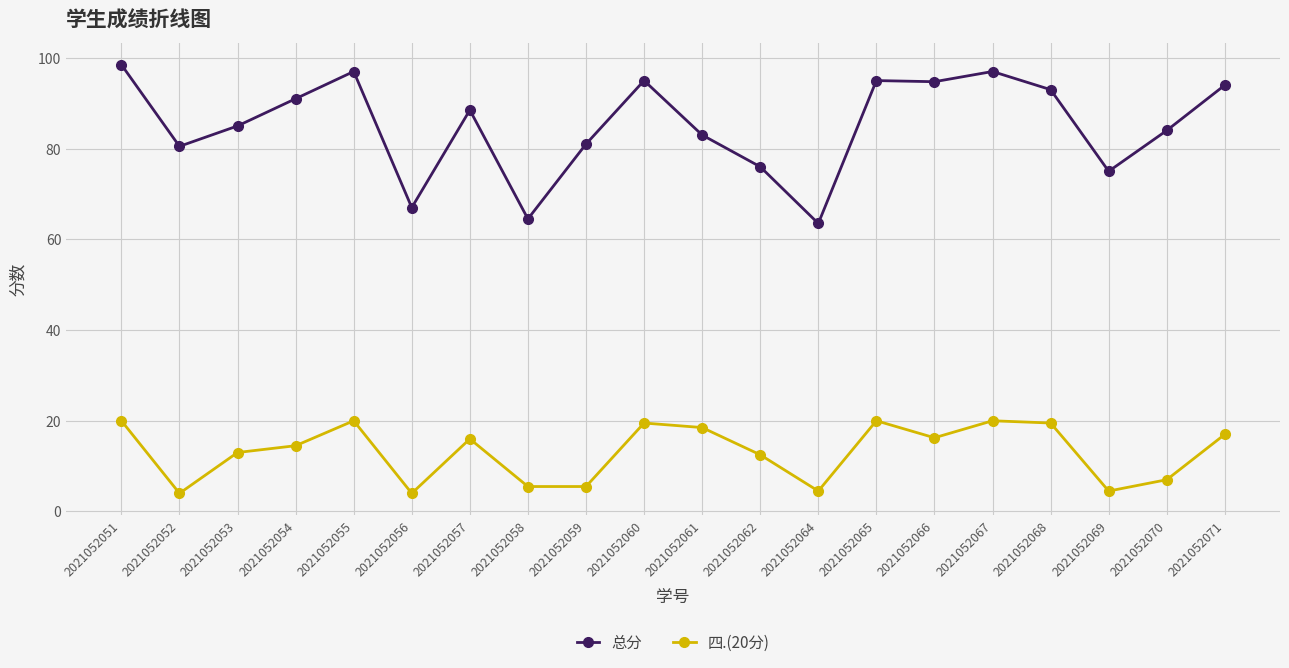

True or false: 总分 and 四.(20分) intersect in this chart.

False